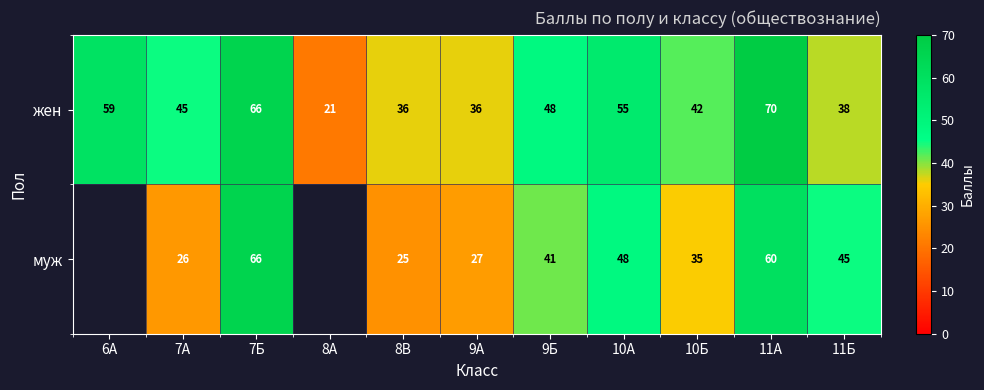

What is the total value across all series at 7Б?

132